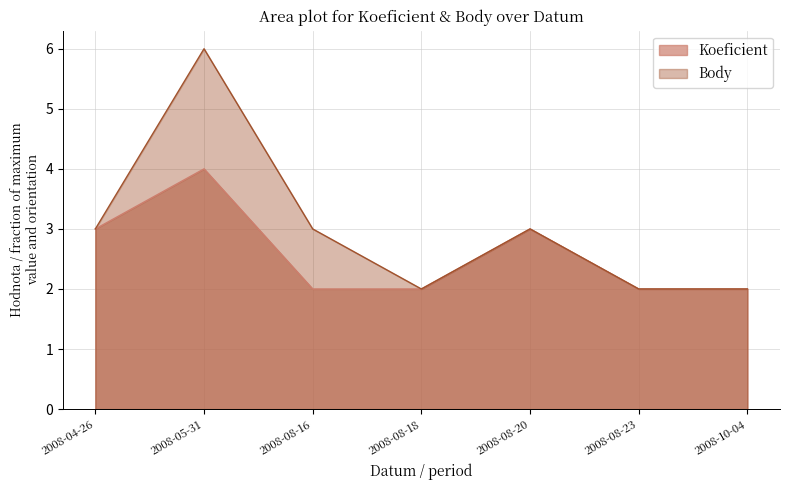

List the labels in order of Koeficient value, smallest first.

2008-08-16, 2008-08-18, 2008-08-23, 2008-10-04, 2008-04-26, 2008-08-20, 2008-05-31